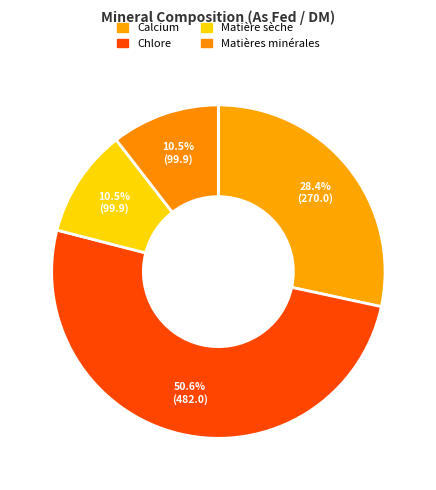

How many slices are in this pie chart?

4